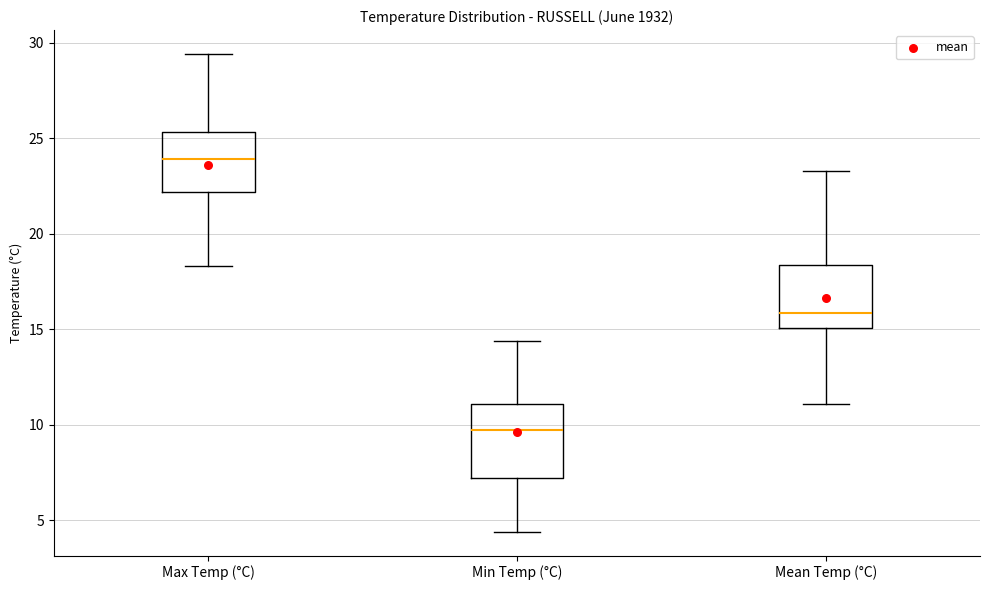

Where does the lower whisker of the box for Mean Temp (°C) end on the y-axis? The values are not printed on the chart, so give them approximately, as read against the axis.

11.0